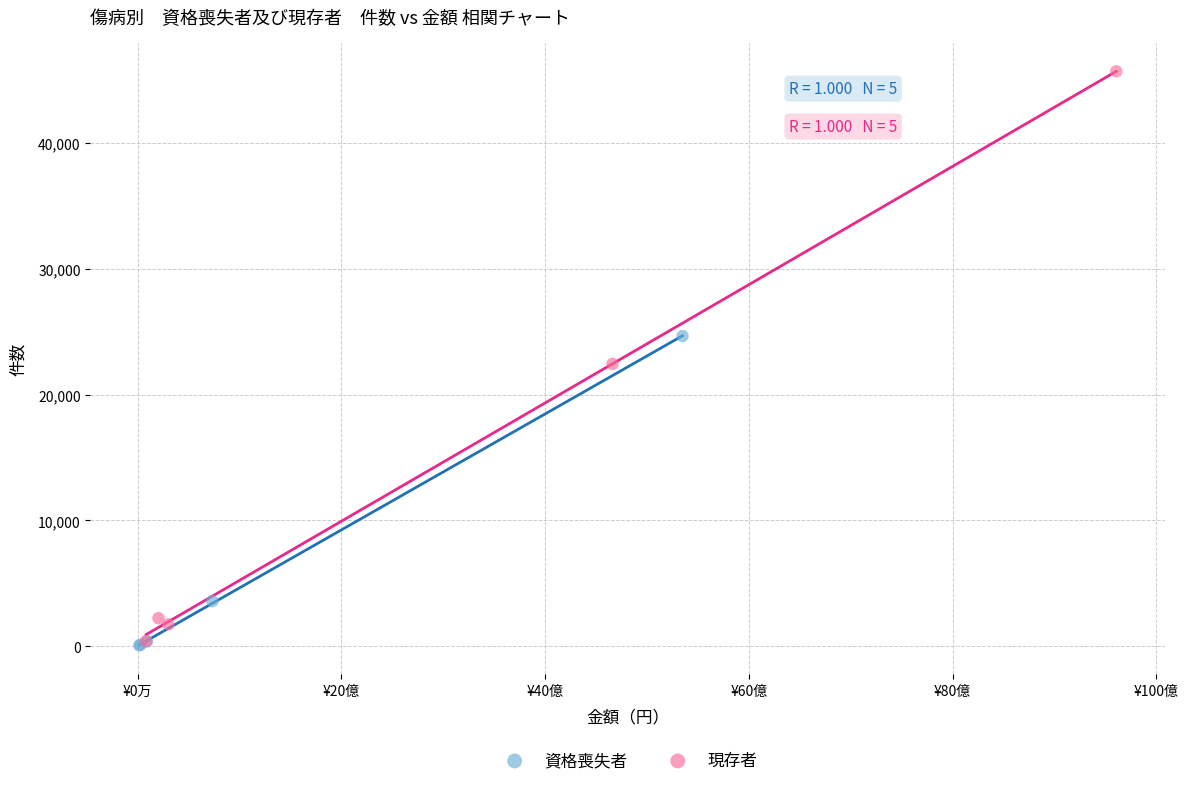

Which series has the widest spread of Y values?

現存者